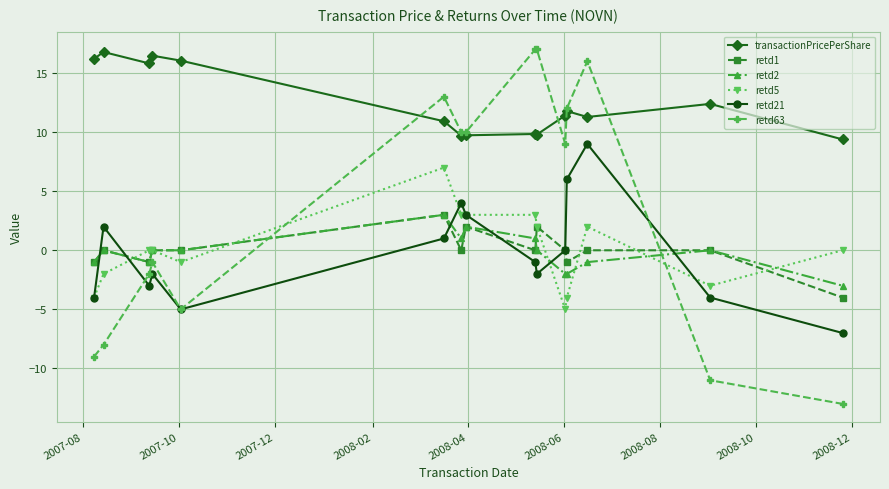

At how many categories does at least one series exceed 5?

15